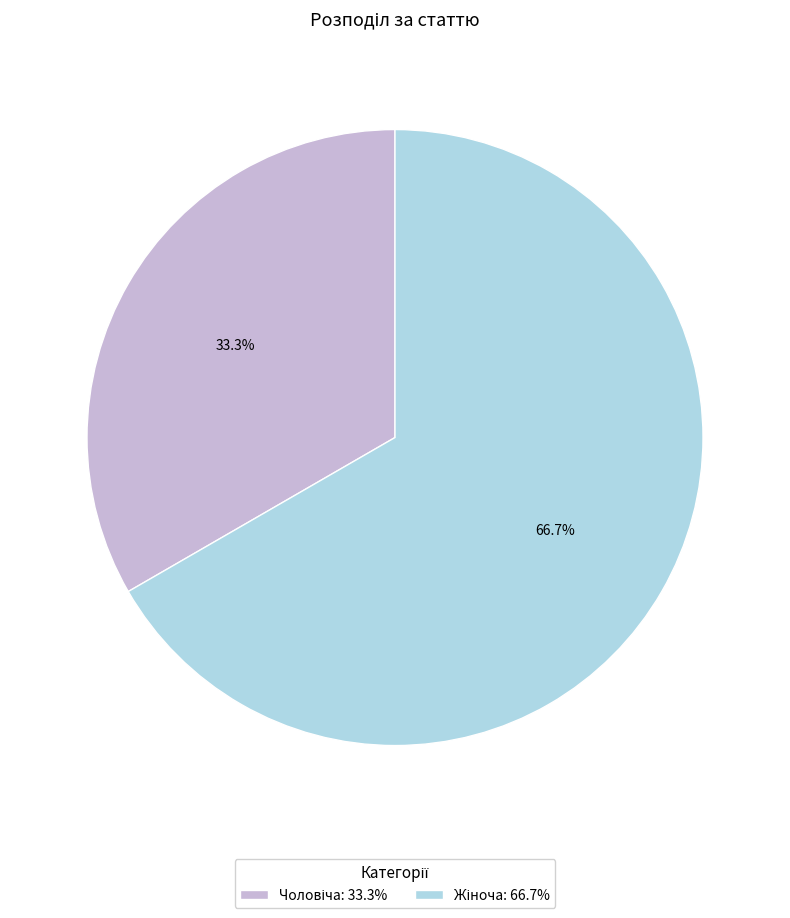

Is there a majority slice in this chart?

Yes